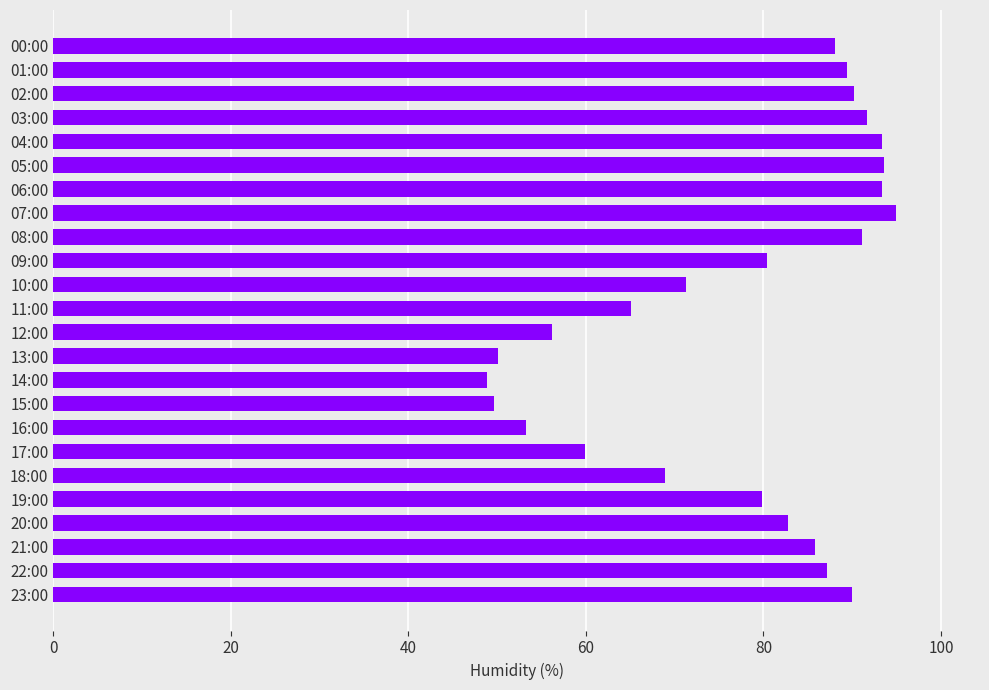

What is the sum of all values?

1855.0